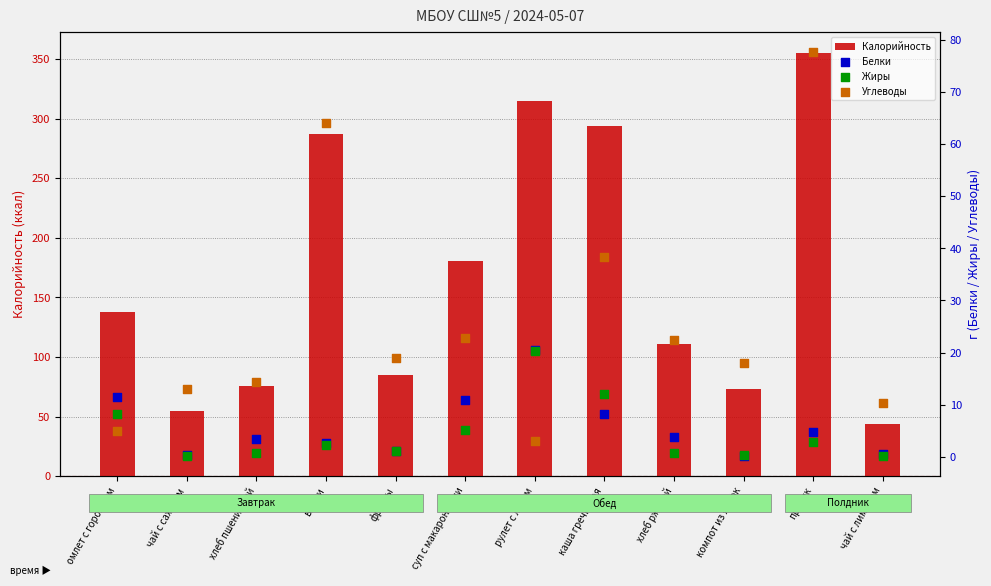

At how many categories does at least one series exceed 330?

1